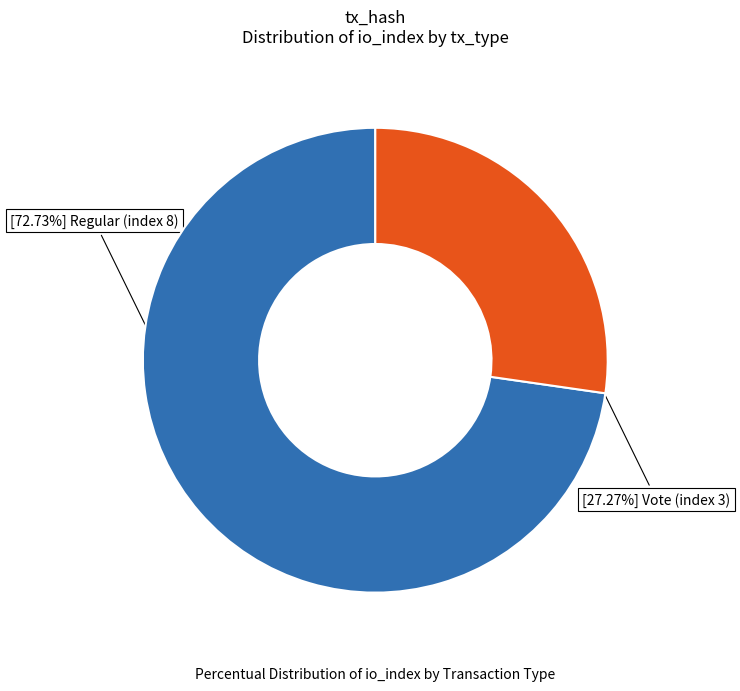

To the nearest percent, what is the average slice percentage?

50%